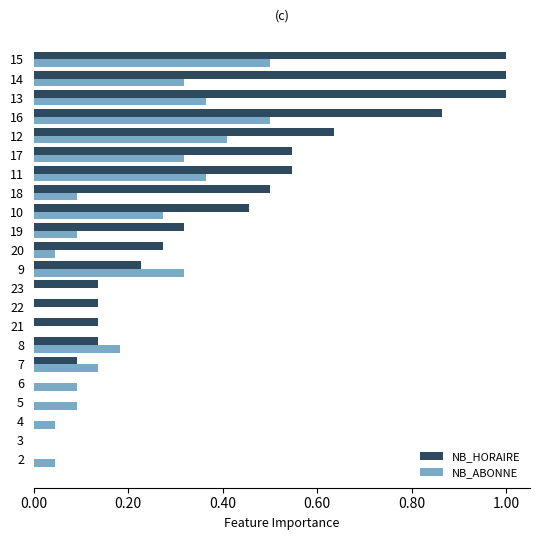

Is it true that NB_HORAIRE equals -0.5 at 4?

False